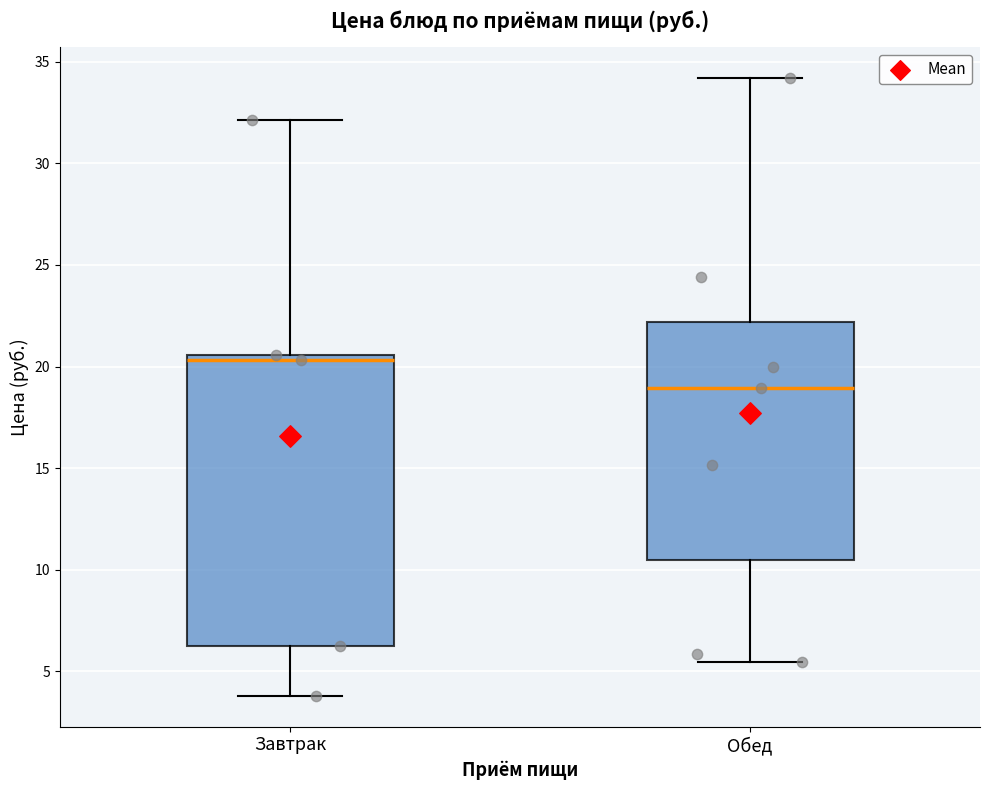

Which box has the highest median line?

Завтрак